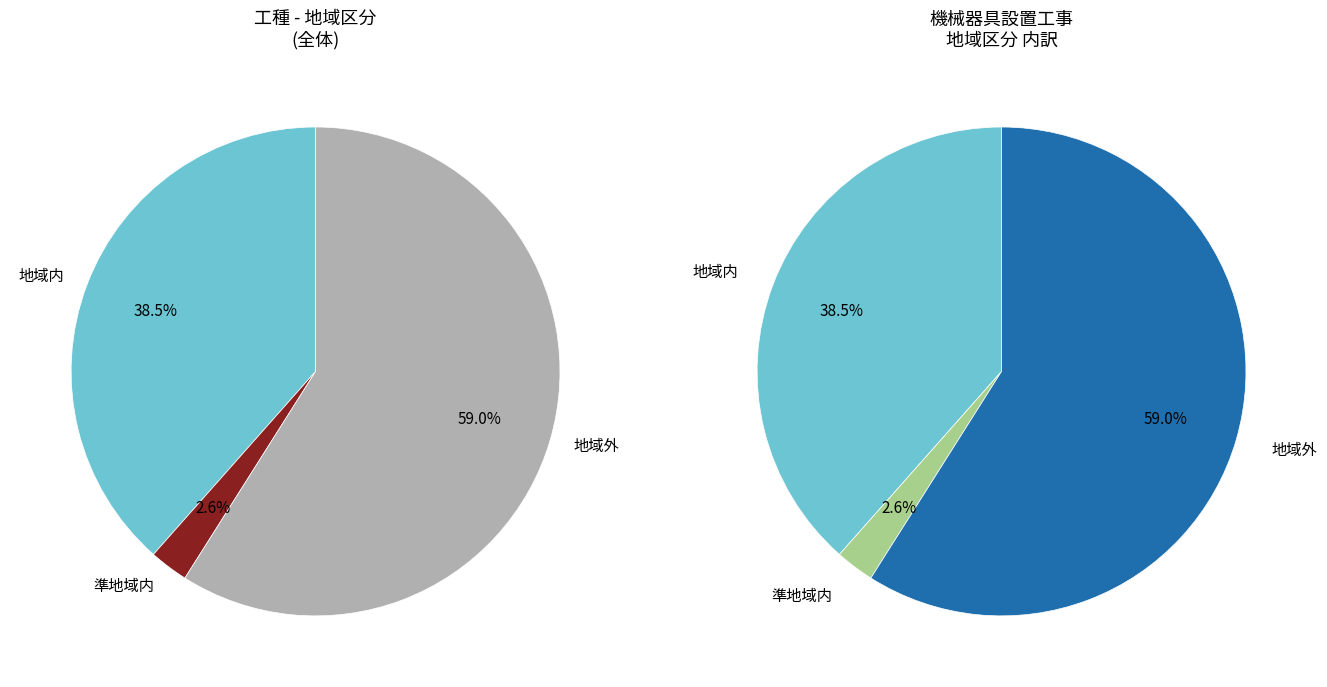

What percentage is the 準地域内 slice, to the nearest percent?

3%